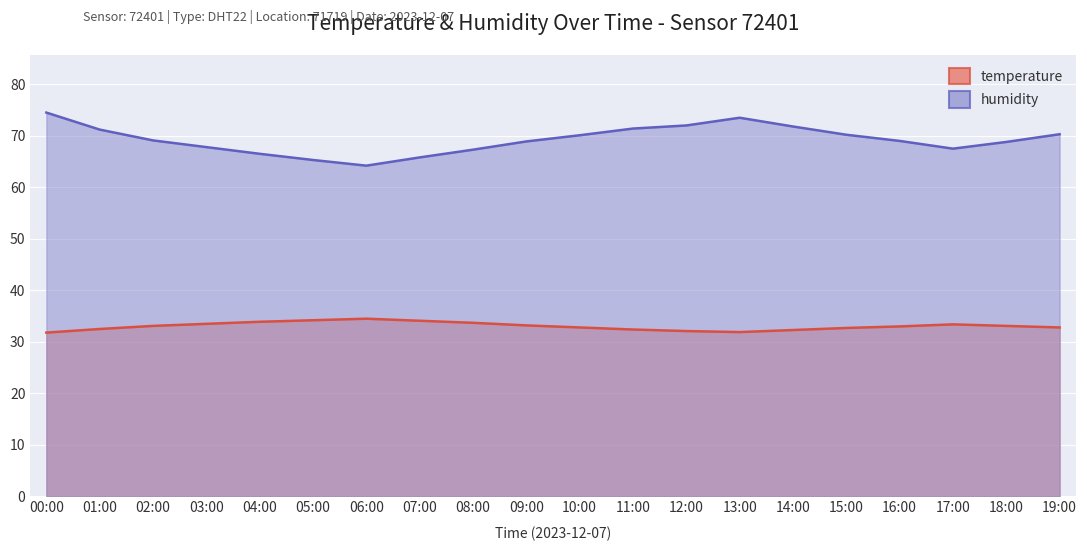

The temperature series shows 48.1 at 15:00. True or false?

False